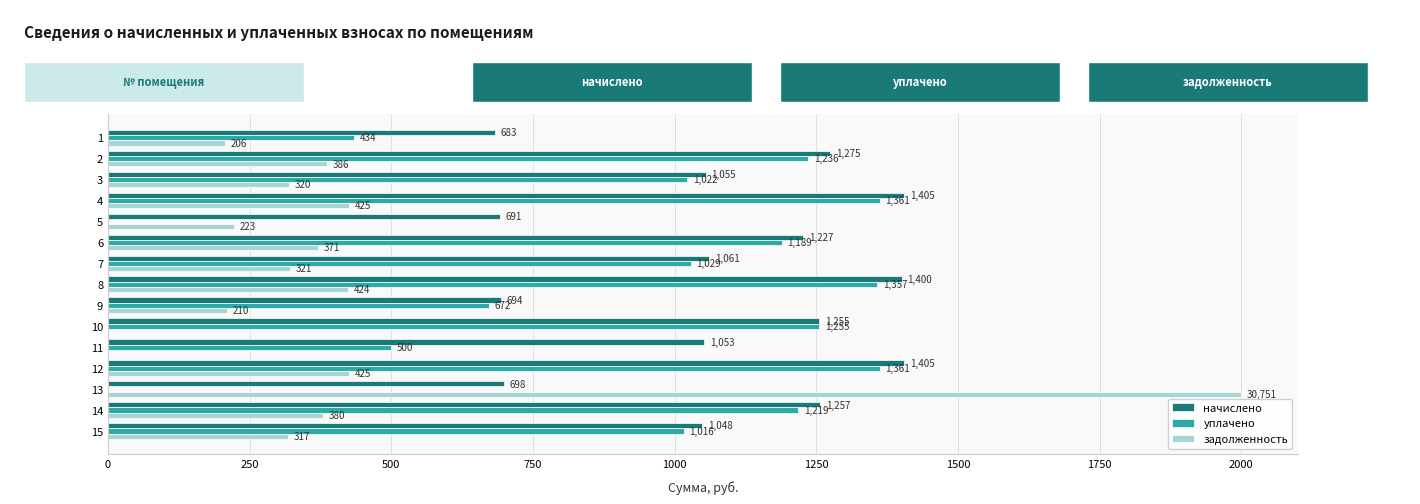

What is the total value across all series at 7?

2411.0